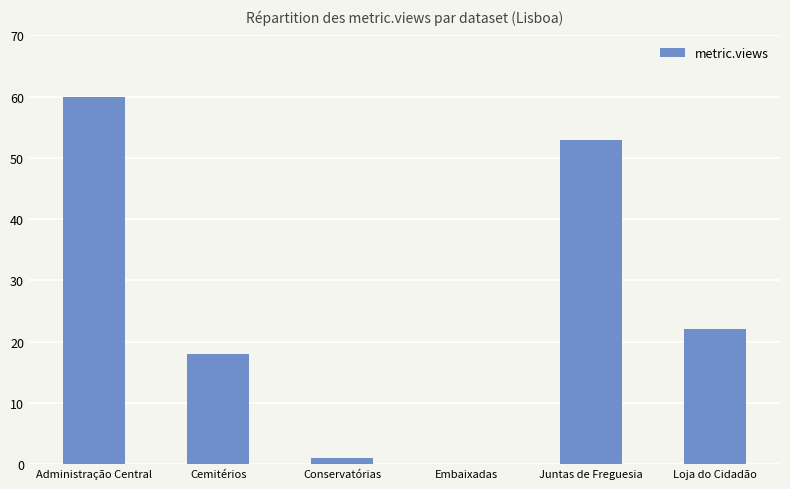

Where does the data first go above 22?

Administração Central